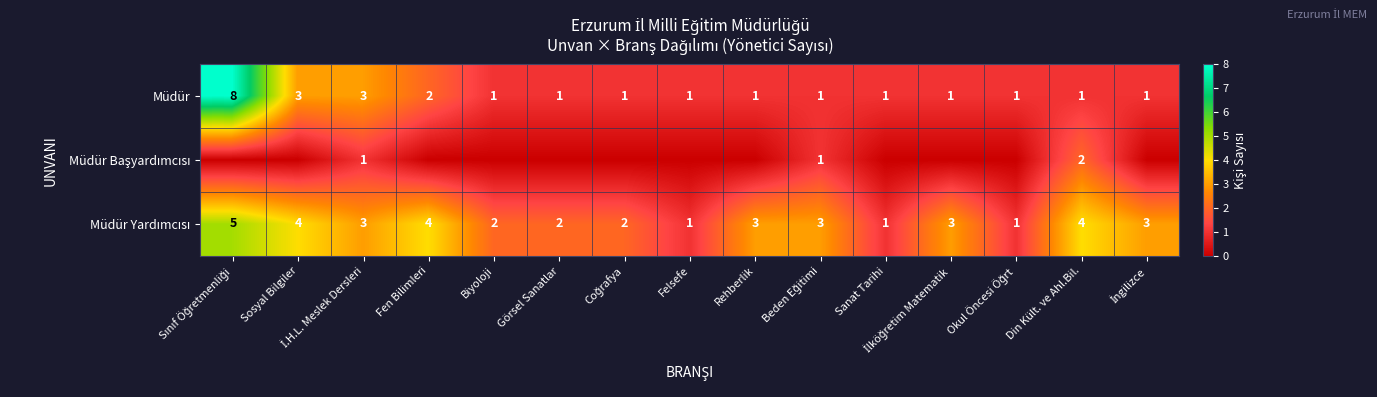

What is the maximum value shown in the chart?

8